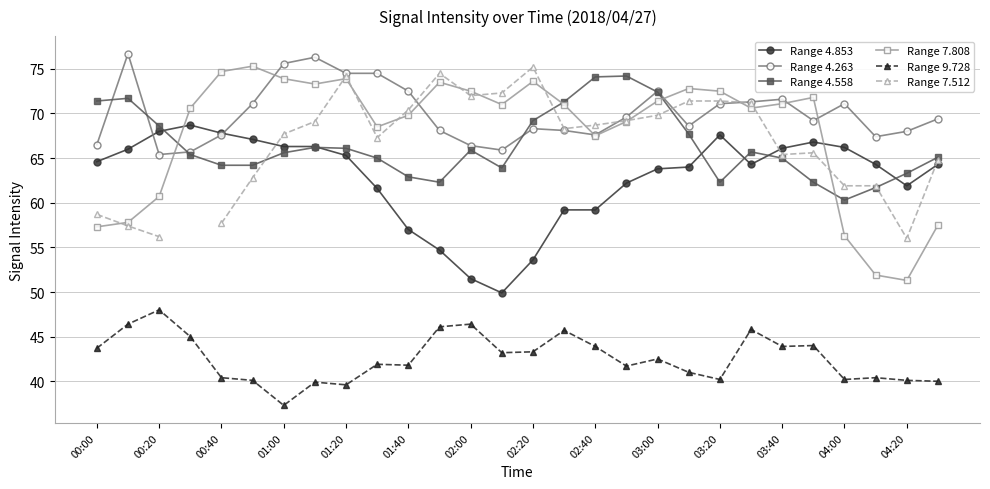

The value of Range 7.808 at 25 is 79.6. True or false?

False